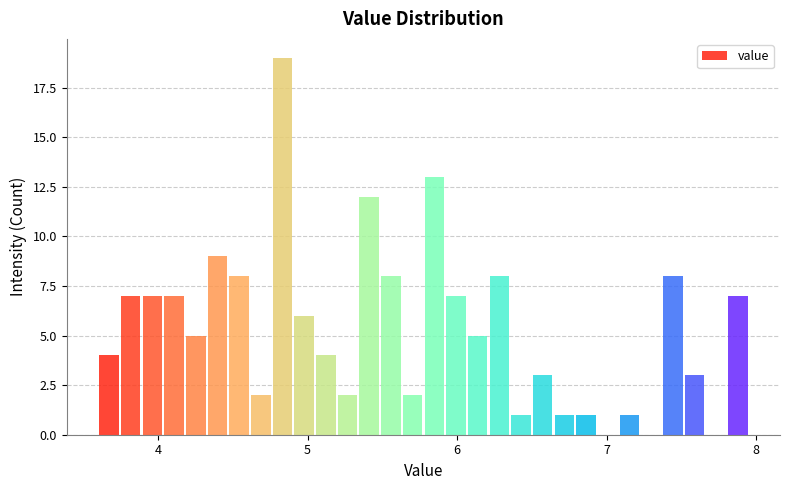

Read against the x-axis, roughly where is the centre of the tallest bar?

4.8